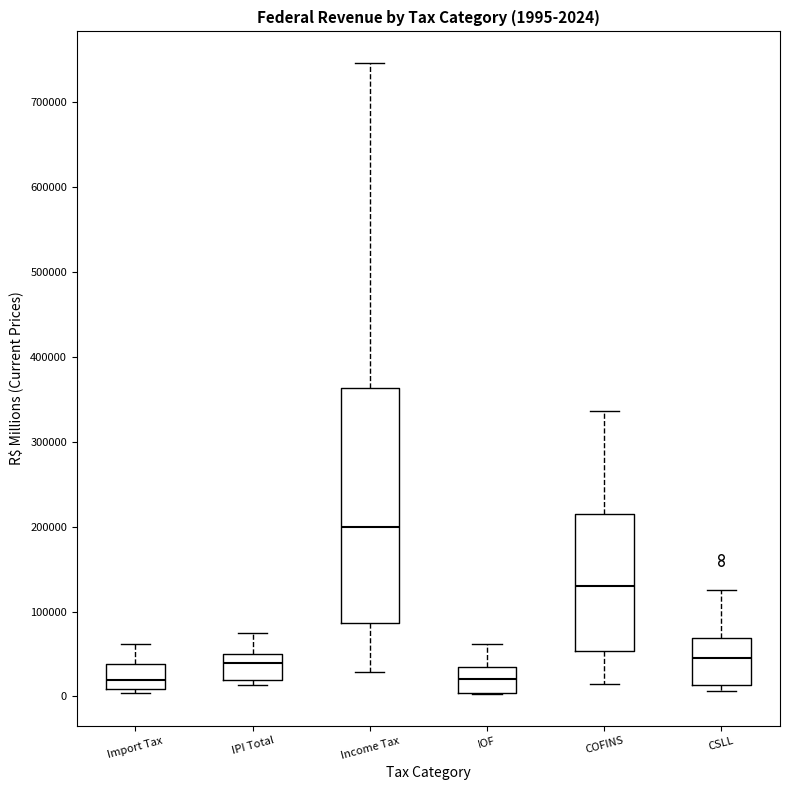

Comparing the boxes themselves (not the whiskers), which one is the tallest?

Income Tax